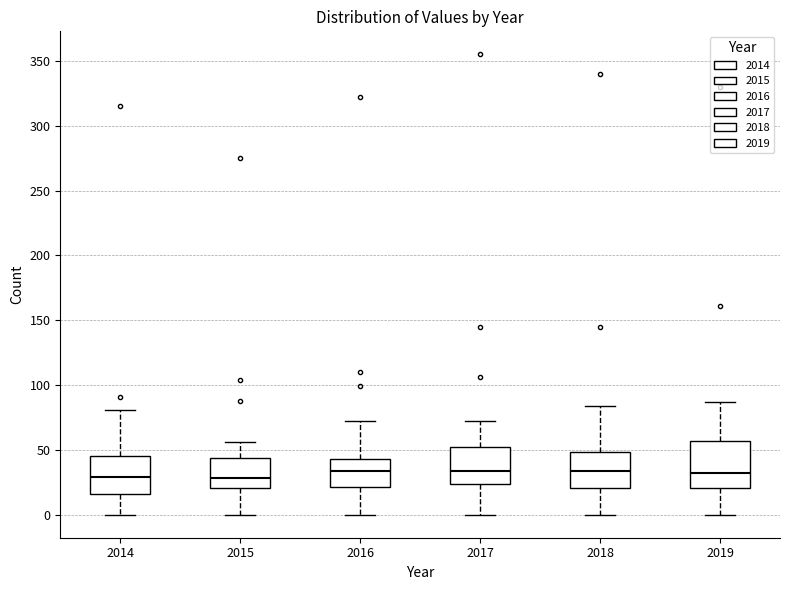

Reading left to right, read every box against the y-axis: the position of its median line, the range the box covers, and the ends of its whiskers. The values are not printed on the chart, so give them approximately, as read against the axis.

2014: median 30, box 15 to 45, whiskers 0 to 80
2015: median 30, box 20 to 45, whiskers 0 to 55
2016: median 35, box 20 to 45, whiskers 0 to 70
2017: median 35, box 25 to 55, whiskers 0 to 70
2018: median 35, box 20 to 50, whiskers 0 to 85
2019: median 35, box 20 to 55, whiskers 0 to 85